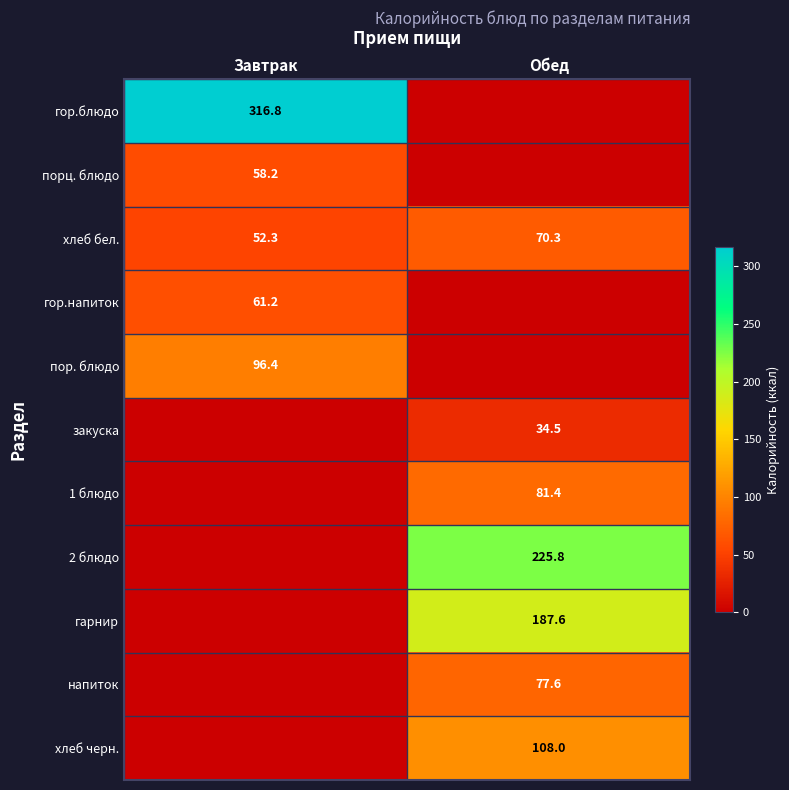

At which label does хлеб бел. reach its peak?

Обед